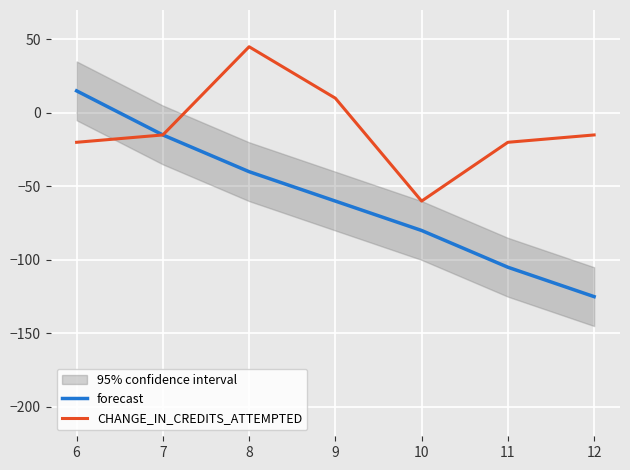

How many forecast values are between -105 and -15?

5